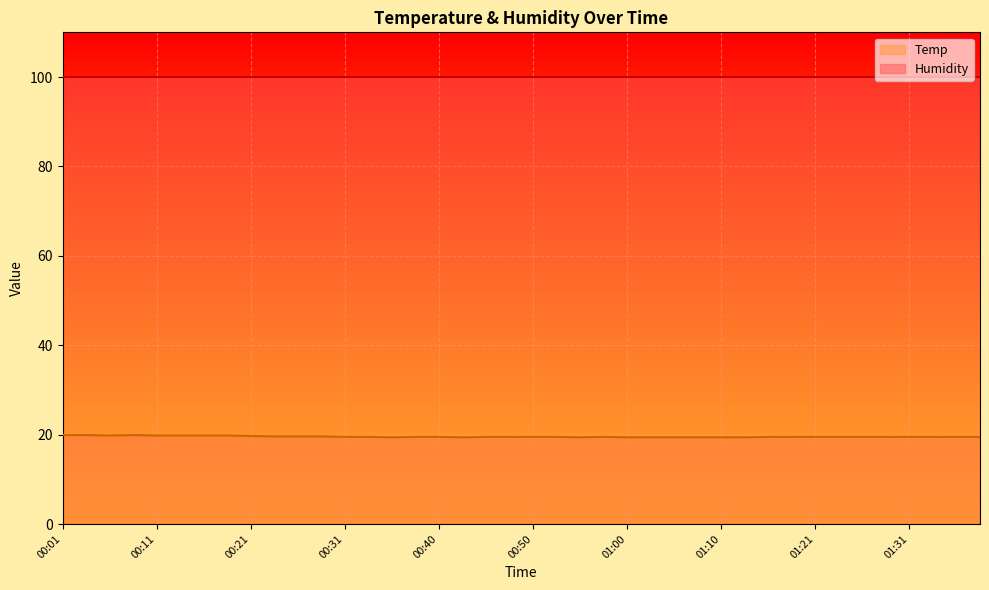

True or false: the data shows 19.4 at 01:10.

True